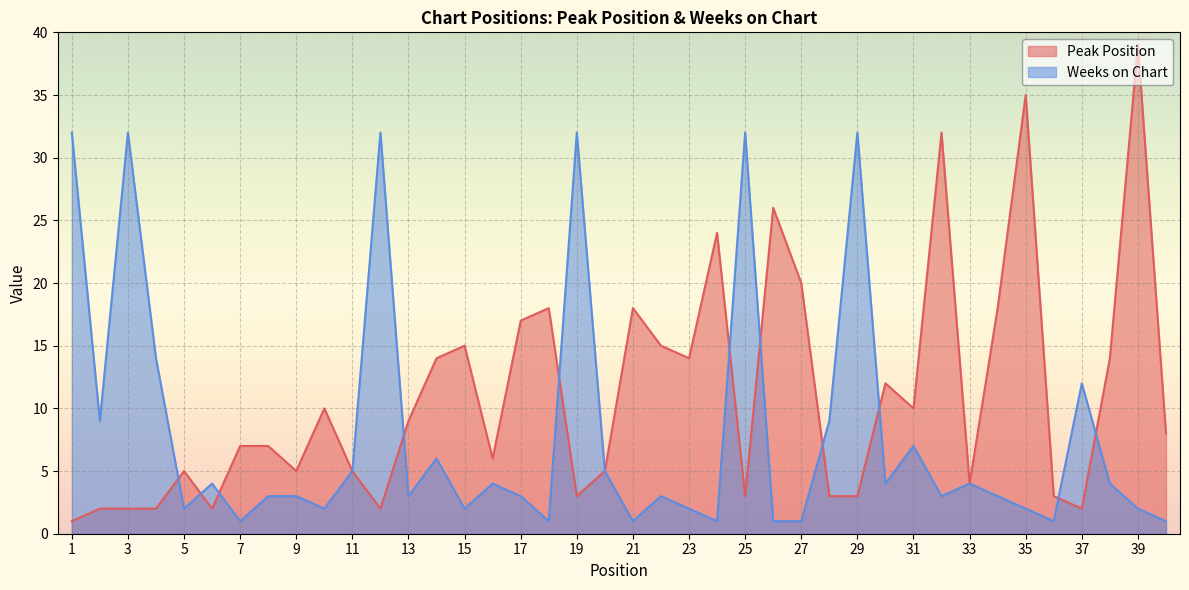

List the series in order of their overall mean, lowest first.

Weeks on Chart, Peak Position